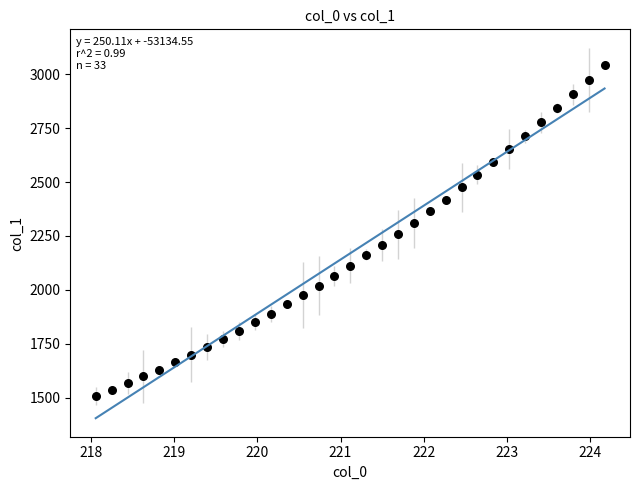

What is the range of X values (max minus min)?

6.1